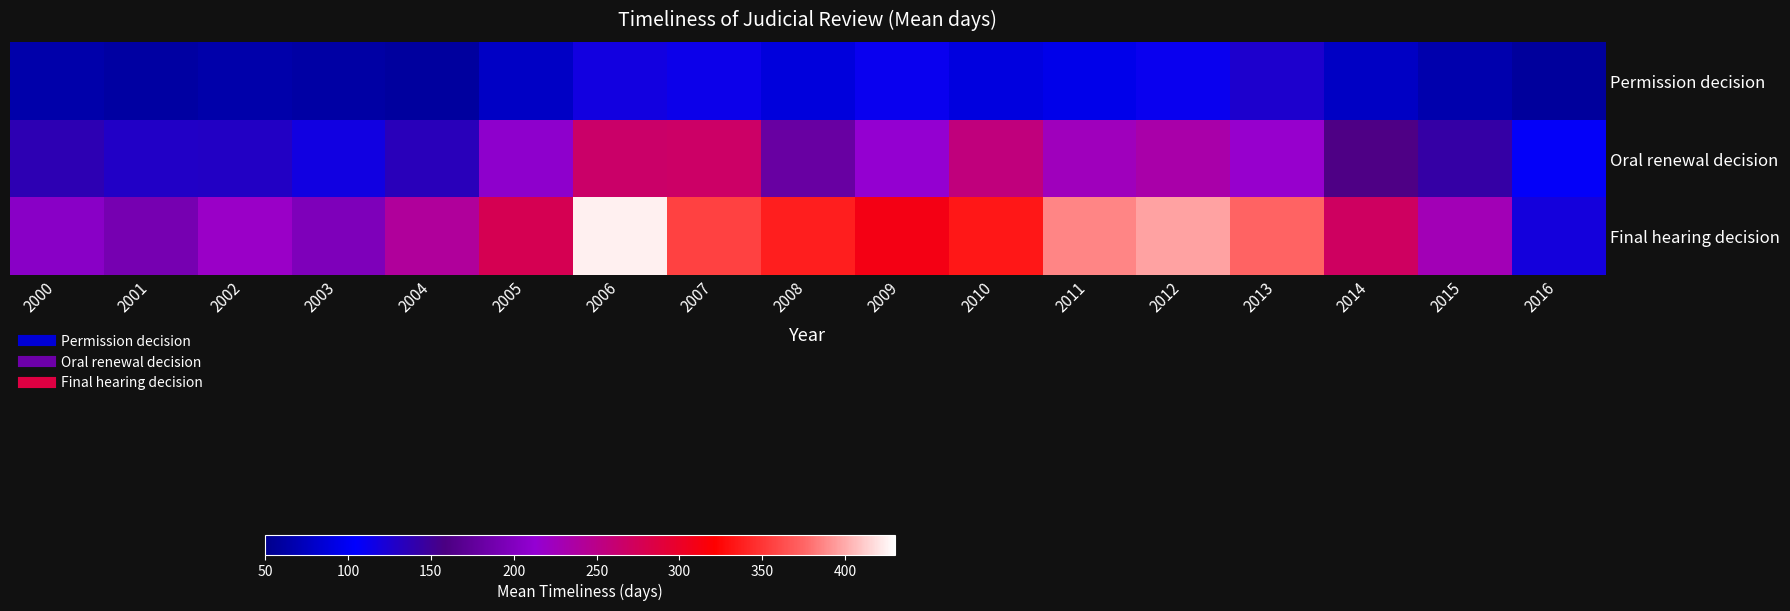

List the series in order of their overall mean, highest first.

Final hearing decision, Oral renewal decision, Permission decision